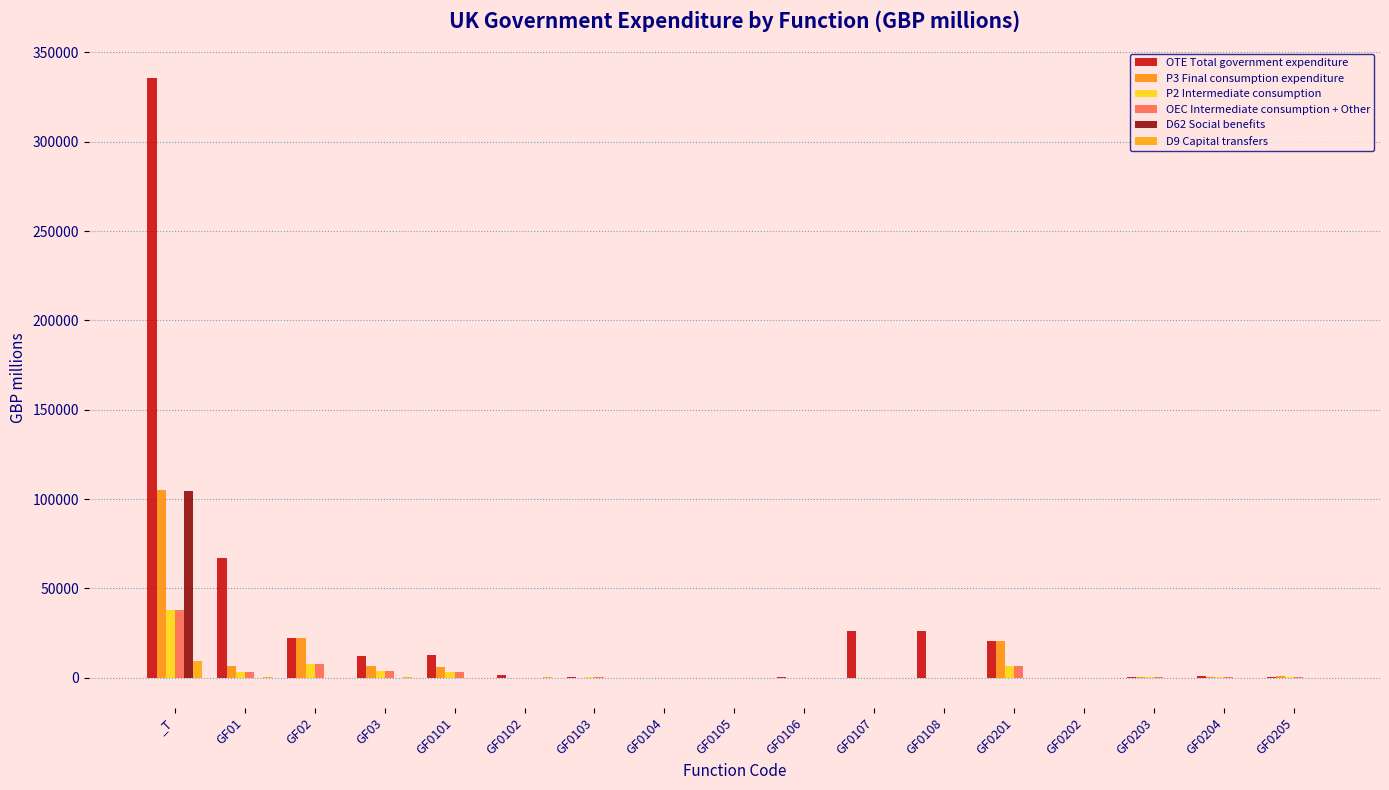

What is the difference between the P3 Final consumption expenditure values at GF0105 and GF0108?

9